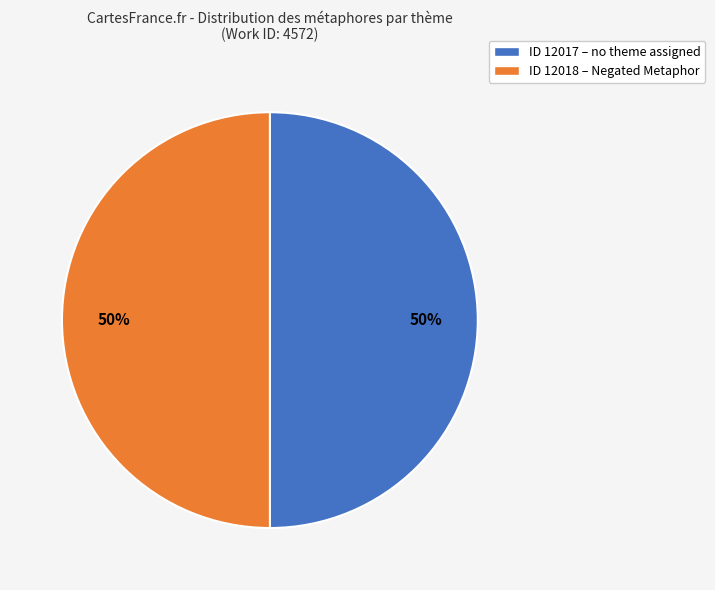

To the nearest percent, what portion does ID 12017 – no theme assigned represent?

50%